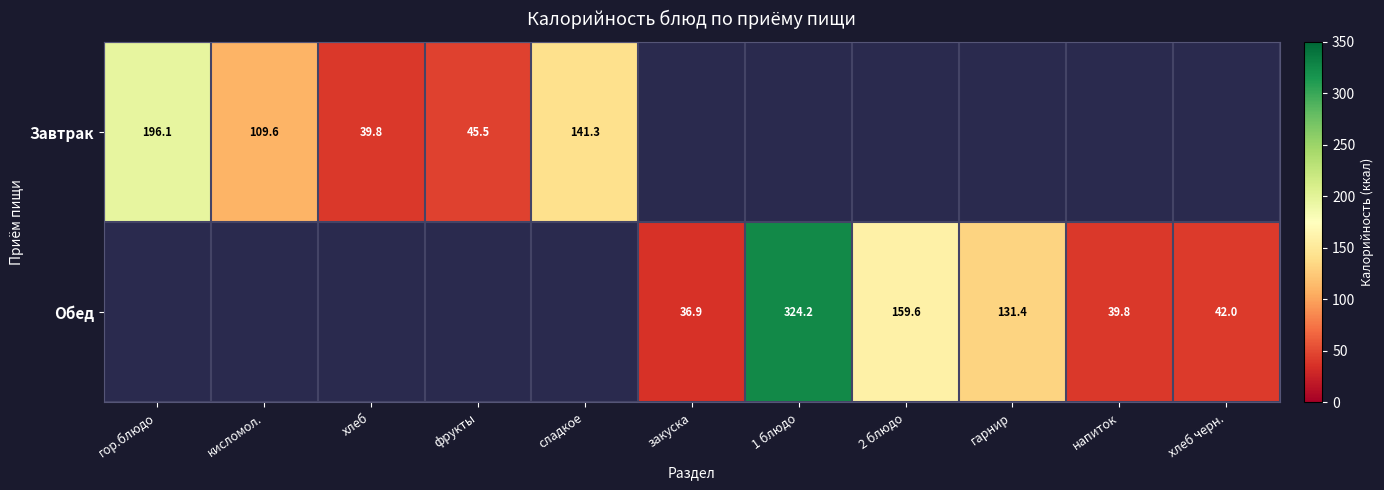

At how many categories does at least one series exceed 80?

6